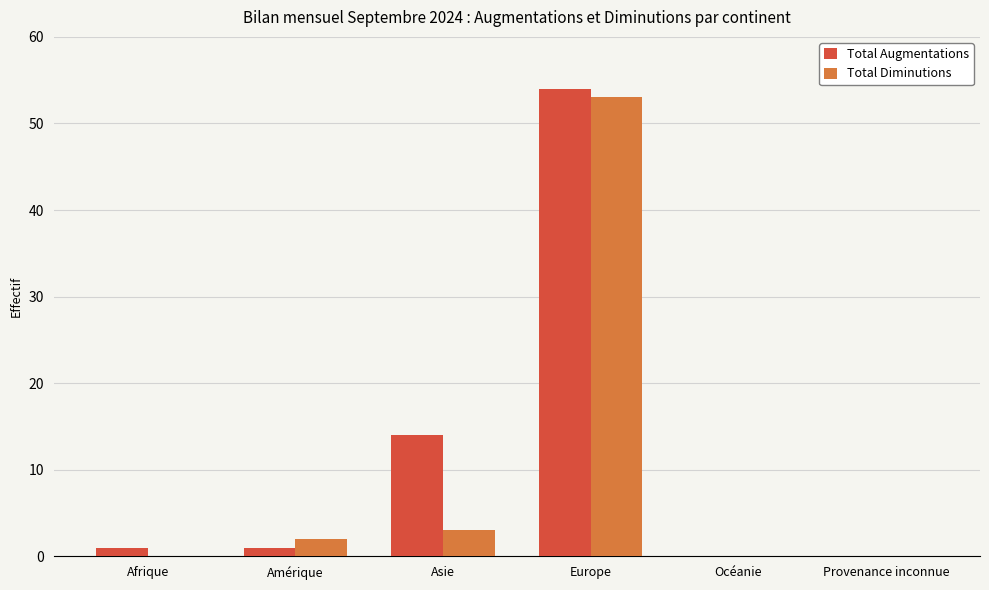

Which series has the largest total across all categories?

Total Augmentations